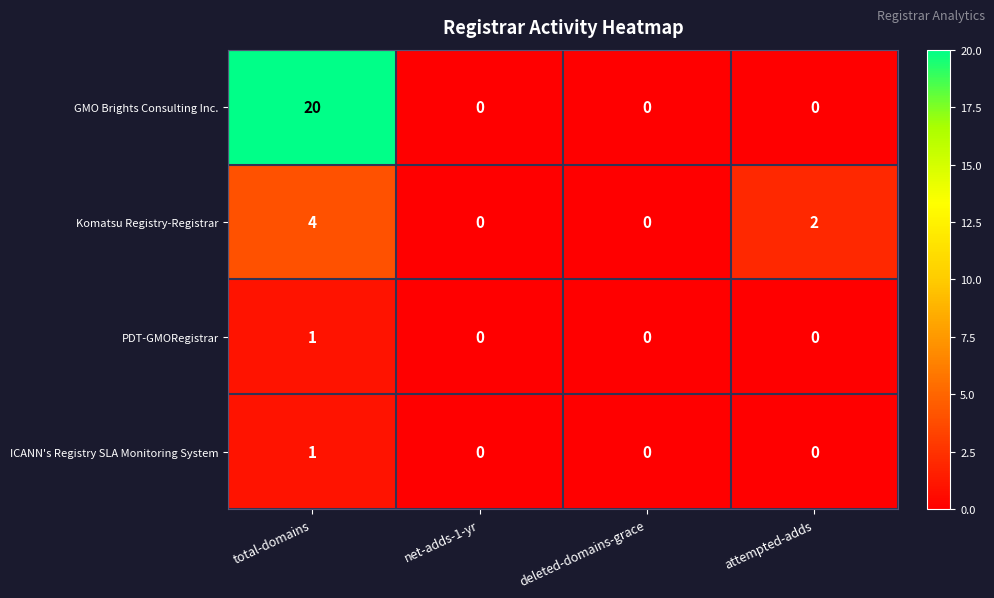

Which category has the highest value in the Komatsu Registry-Registrar series?

total-domains